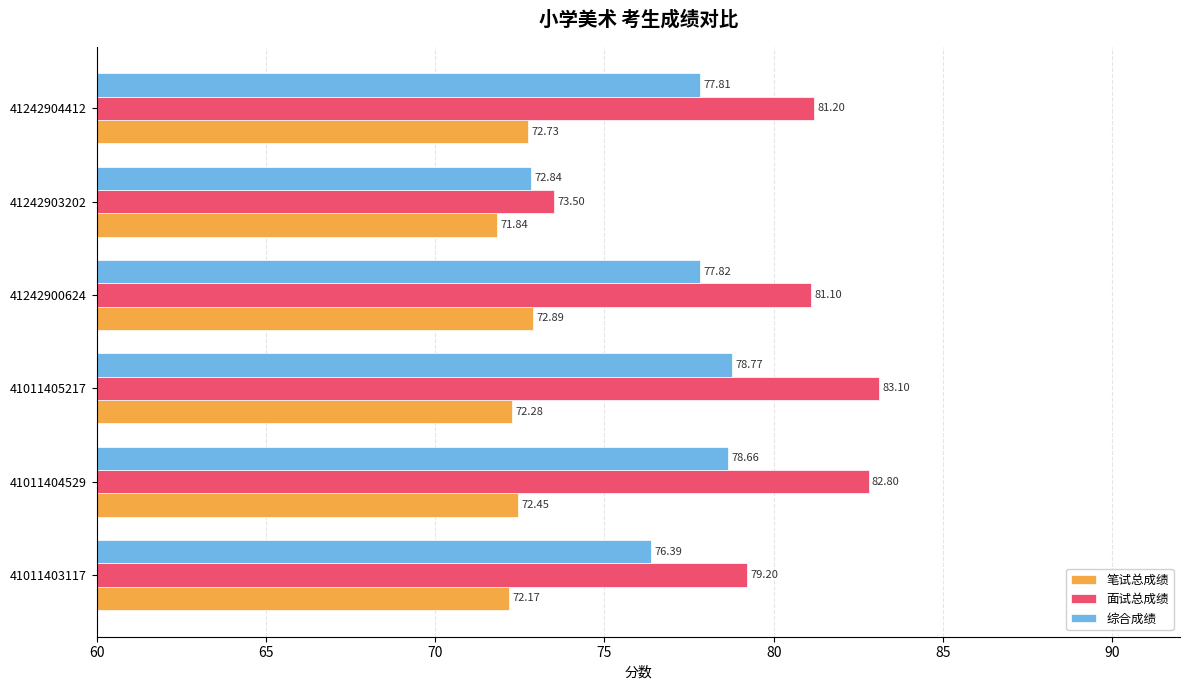

What is the difference between the highest and lowest values at 41242904412?

8.5